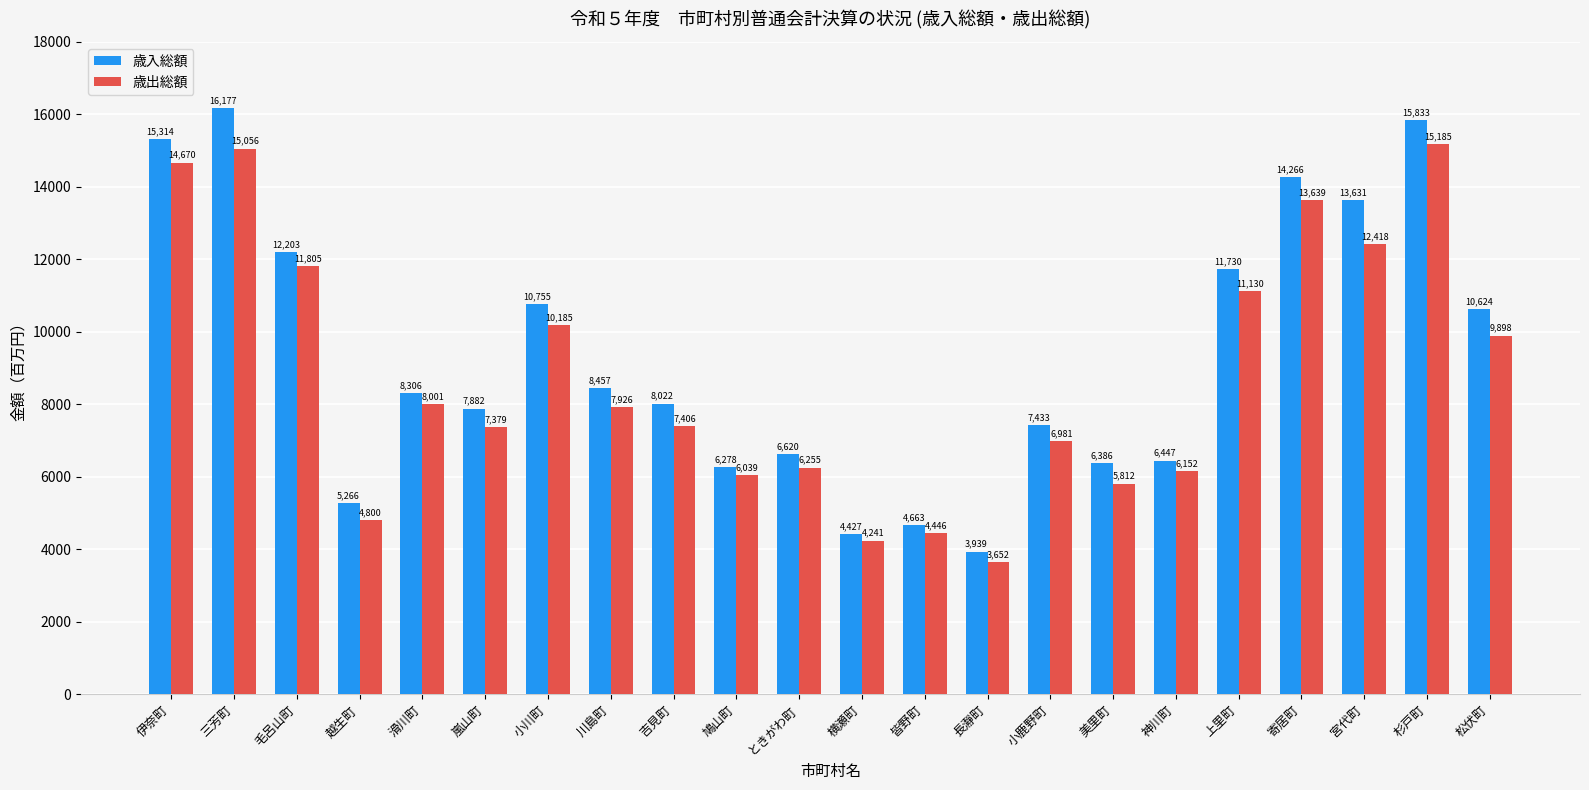

What are all the series names shown in the legend?

歳入総額, 歳出総額